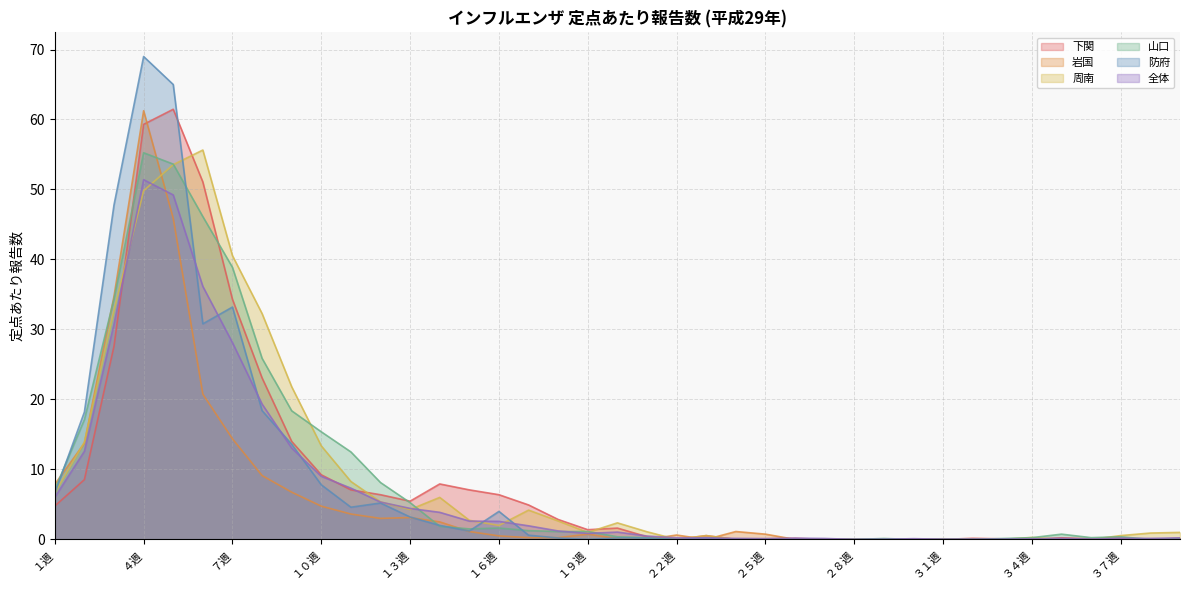

What are all the series names shown in the legend?

下関, 岩国, 周南, 山口, 防府, 全体